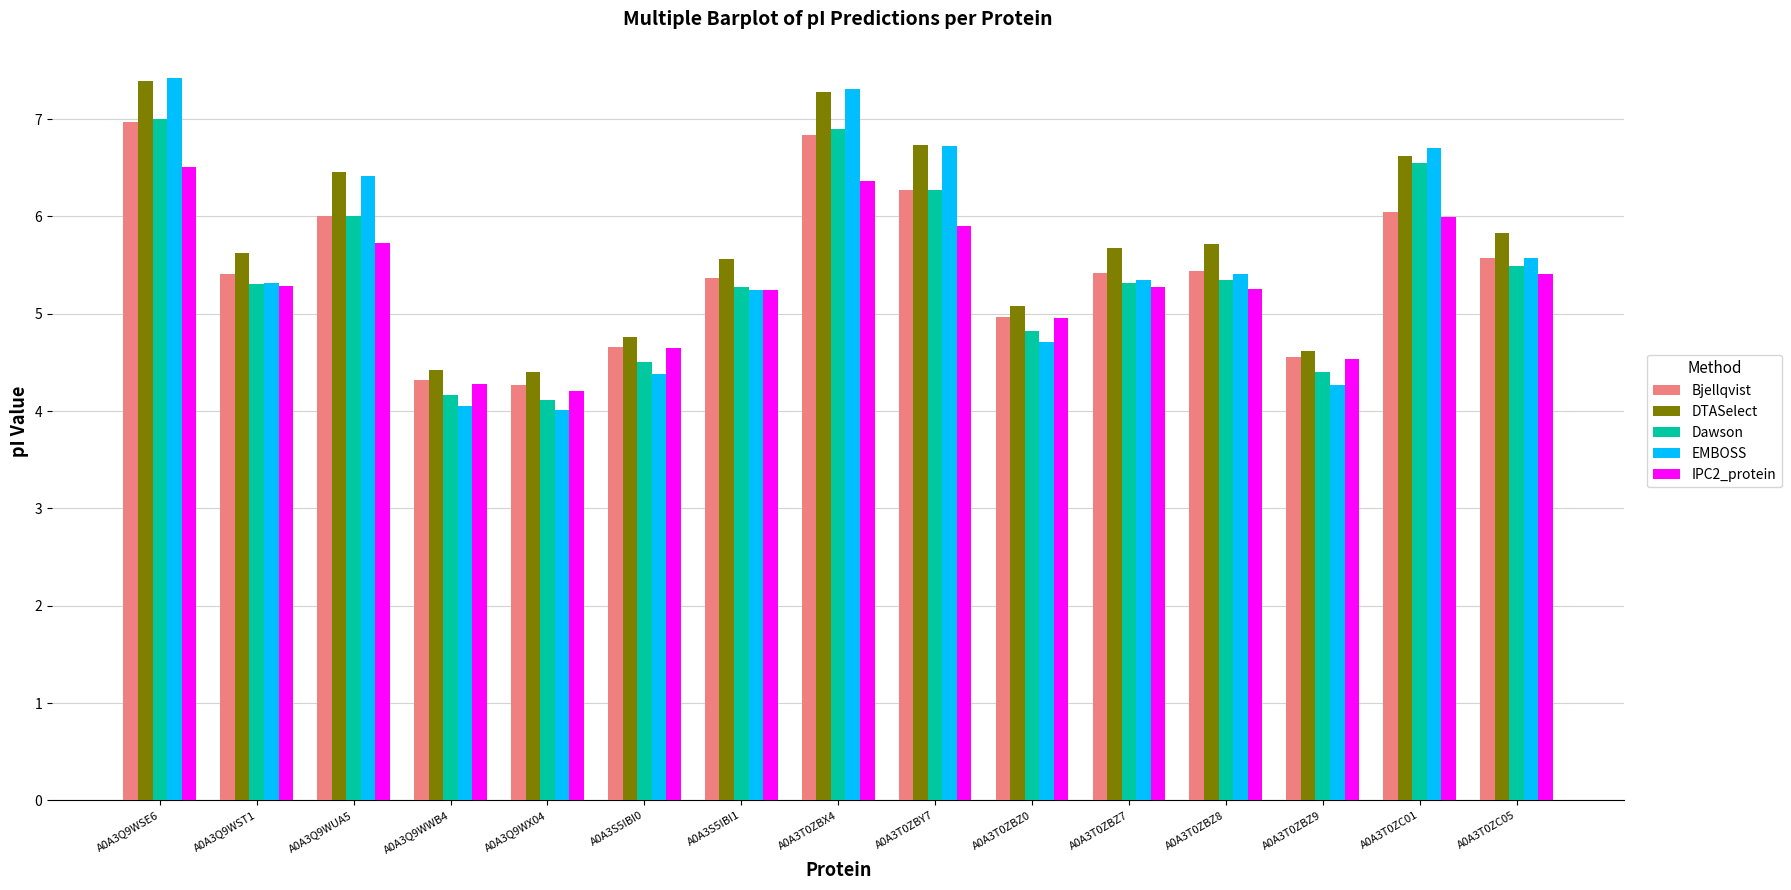

What is the value of the EMBOSS bar at the 10th from the left?

4.7